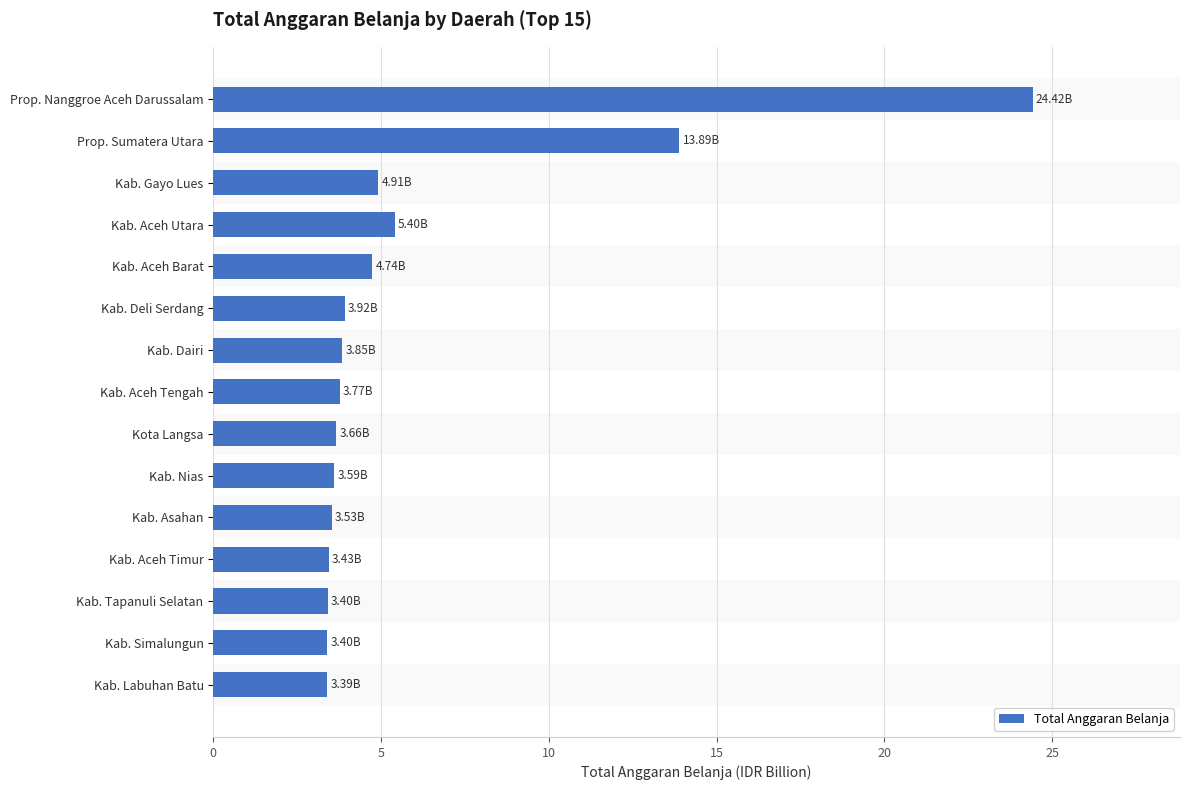

Which category has the highest value across all series?

Prop. Nanggroe Aceh Darussalam